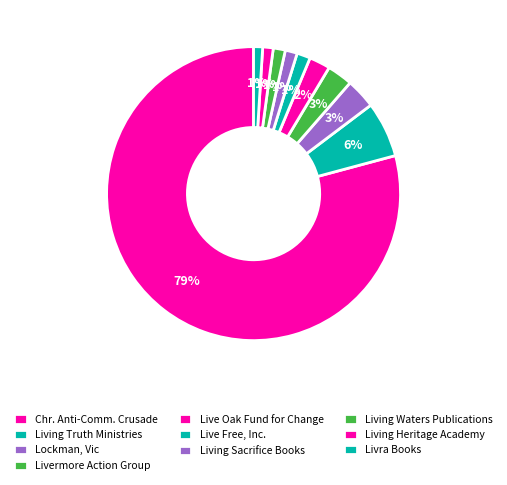

What percentage is NOT represented by Living Waters Publications?

98.7%